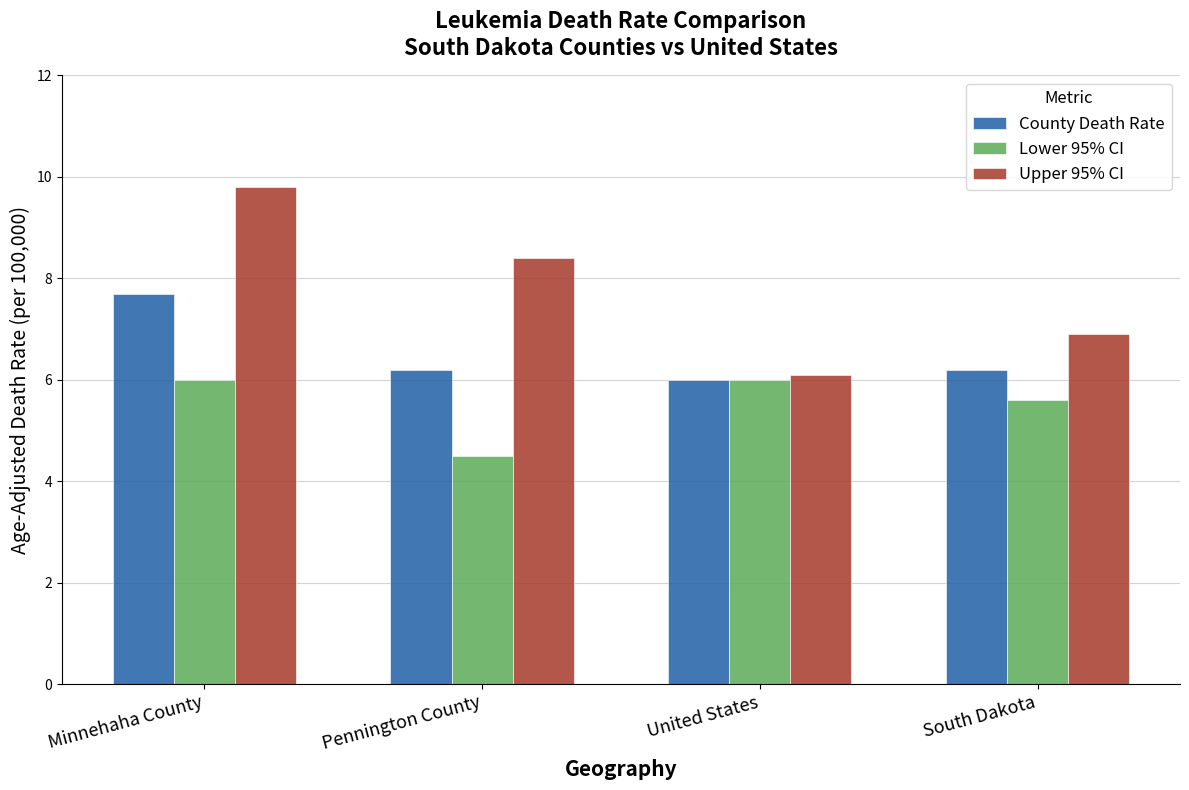

At South Dakota, list the series in order from largest to smallest.

Upper 95% CI, County Death Rate, Lower 95% CI